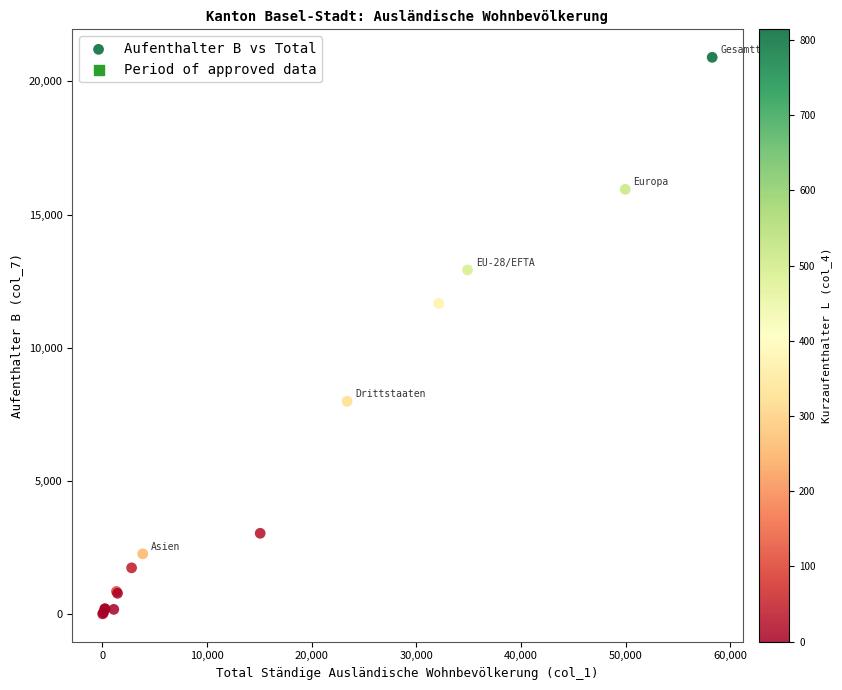

What Y value in the scatter plot is closest to 10453?

11660